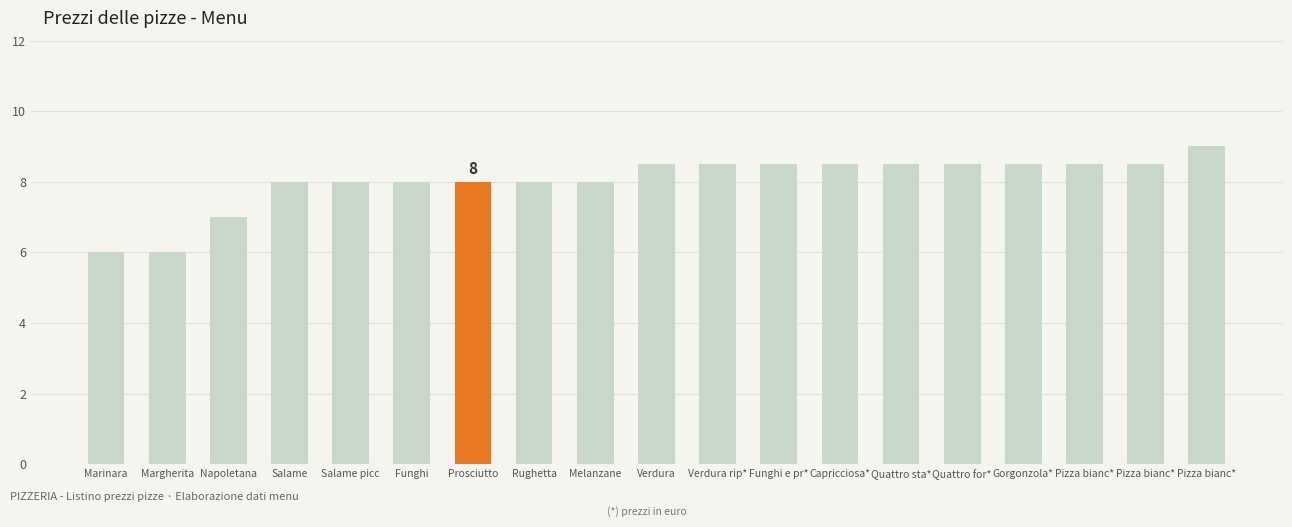

Rank the categories by value from highest to lowest.

Pizza bianc*, Verdura, Verdura rip*, Funghi e pr*, Capricciosa*, Quattro sta*, Quattro for*, Gorgonzola*, Pizza bianc*, Pizza bianc*, Salame, Salame picc, Funghi, Prosciutto, Rughetta, Melanzane, Napoletana, Marinara, Margherita